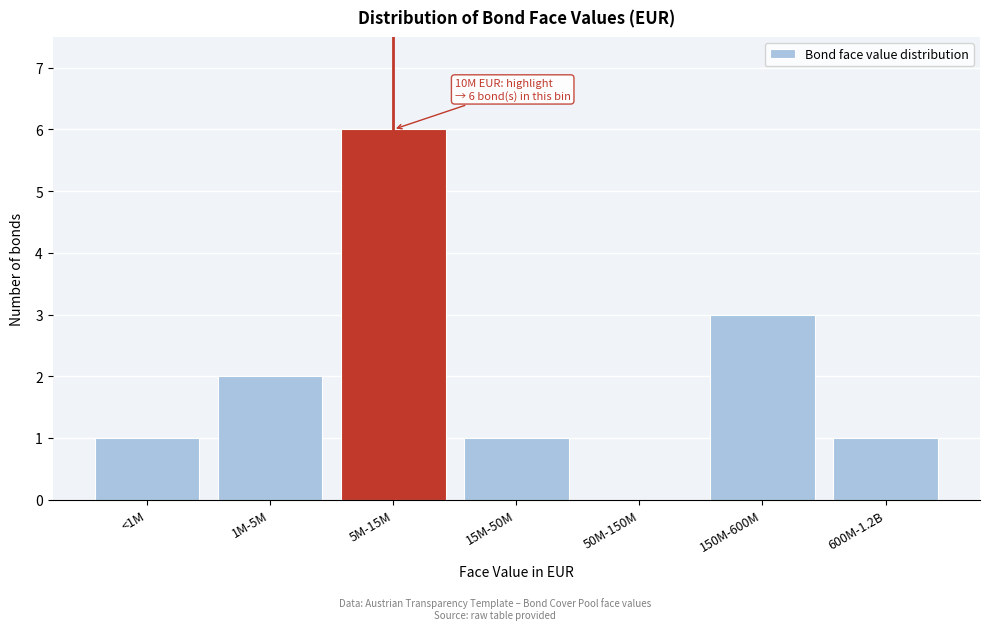

Reading left to right, list all the values displayed in this chart.

<1M=1	1M-5M=2	5M-15M=6	15M-50M=1	50M-150M=0	150M-600M=3	600M-1.2B=1